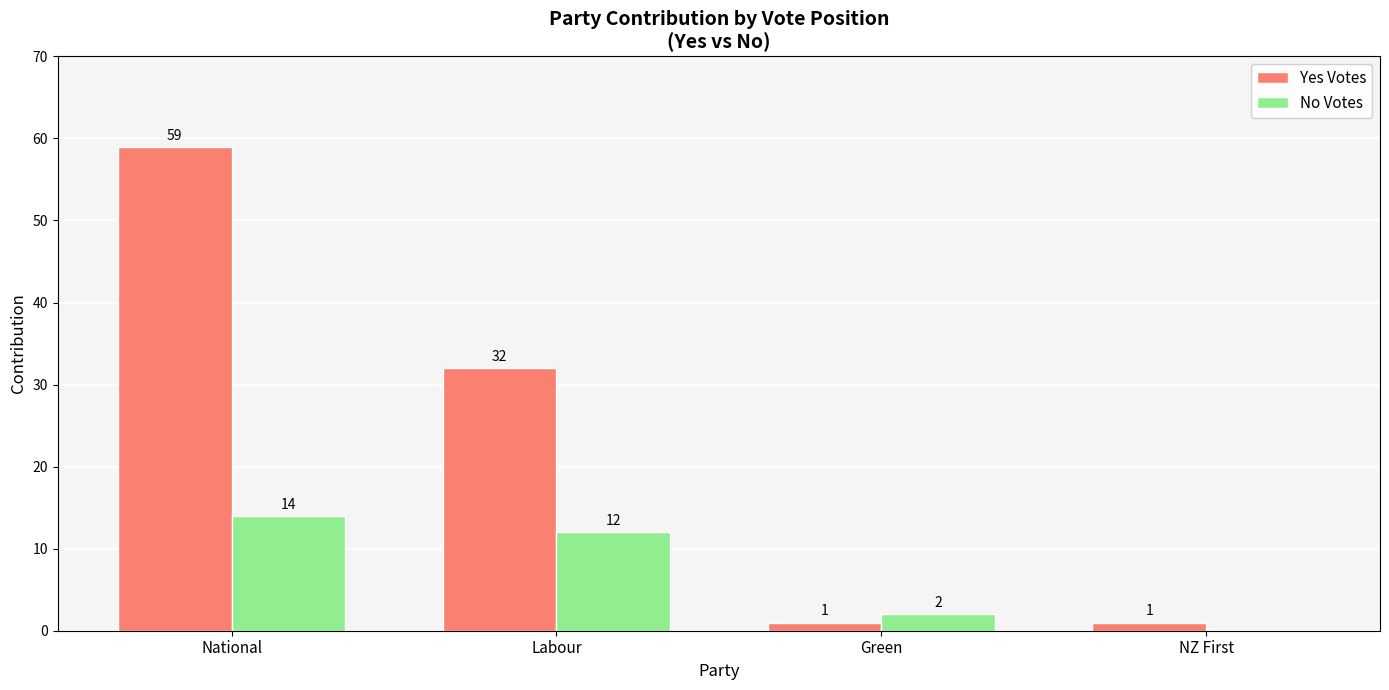

Between Labour and NZ First, which series saw the biggest shift?

Yes Votes